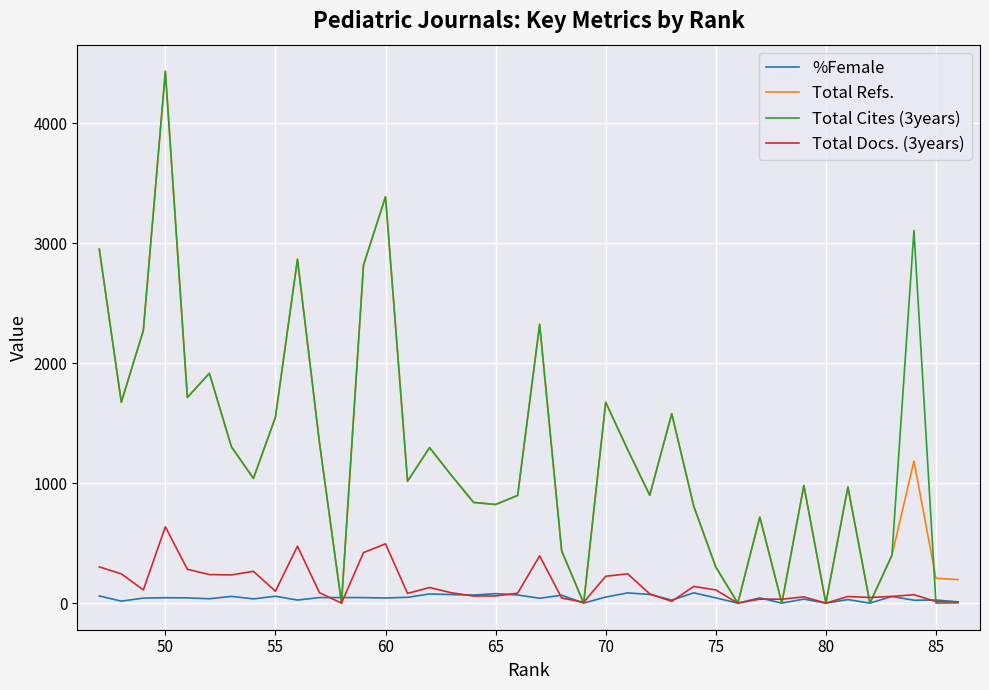

Rank the series at 60 from highest to lowest value.

Total Refs., Total Cites (3years), Total Docs. (3years), %Female